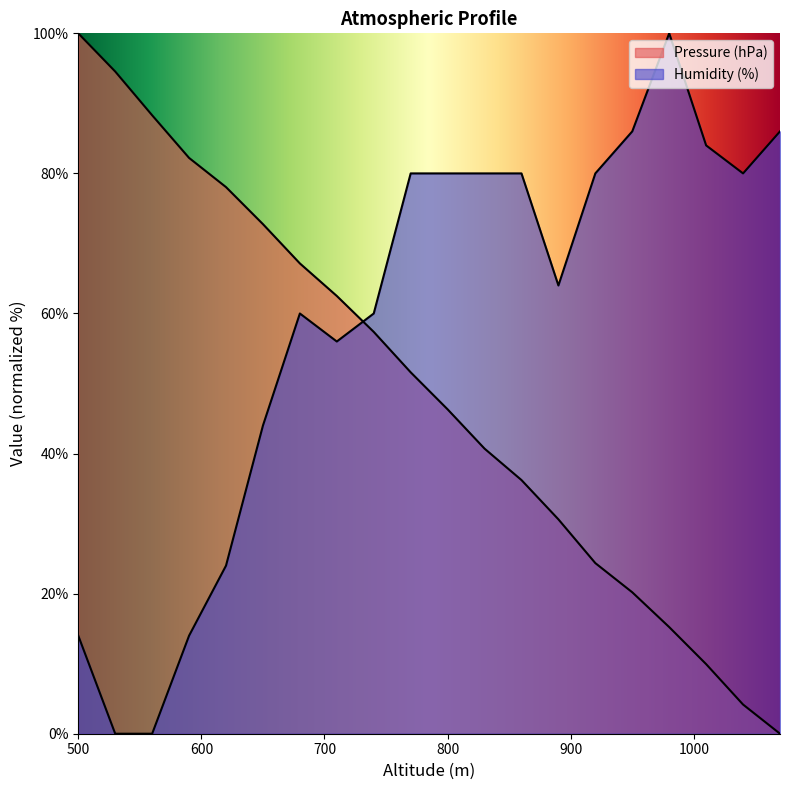

How many positive values does the Humidity (%) series have?

18